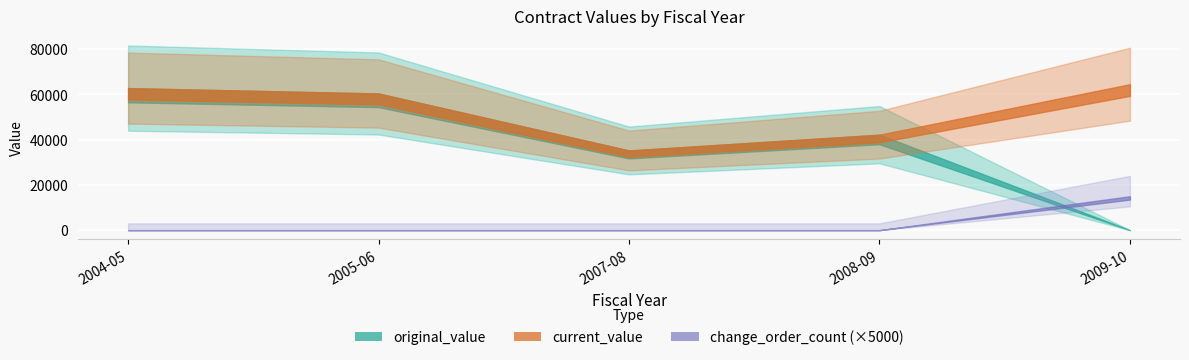

How many interior local valleys does the current_value series have?

1